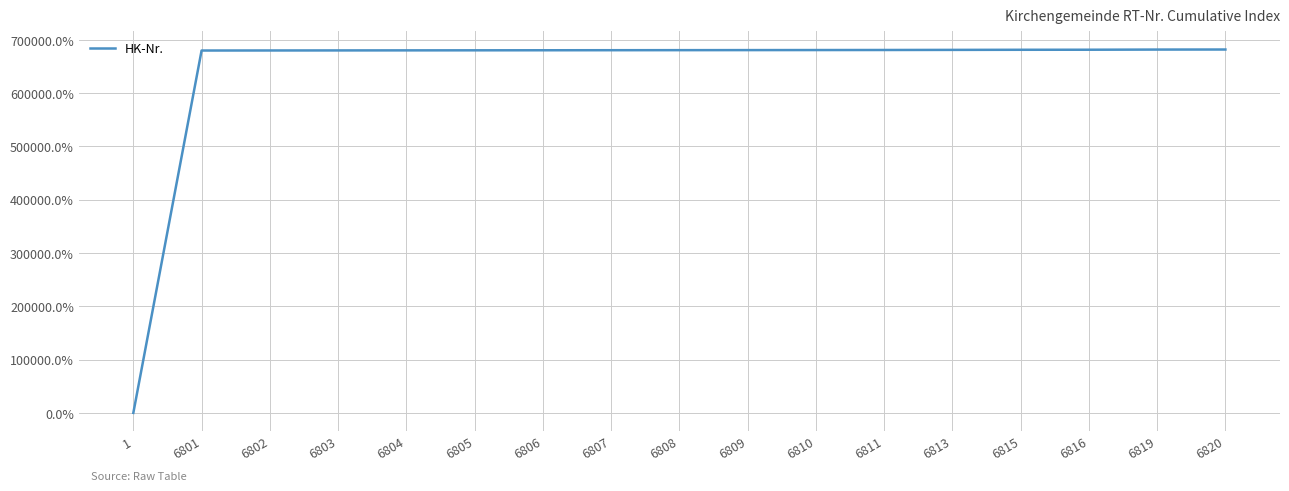

Does the chart have visible grid lines?

Yes